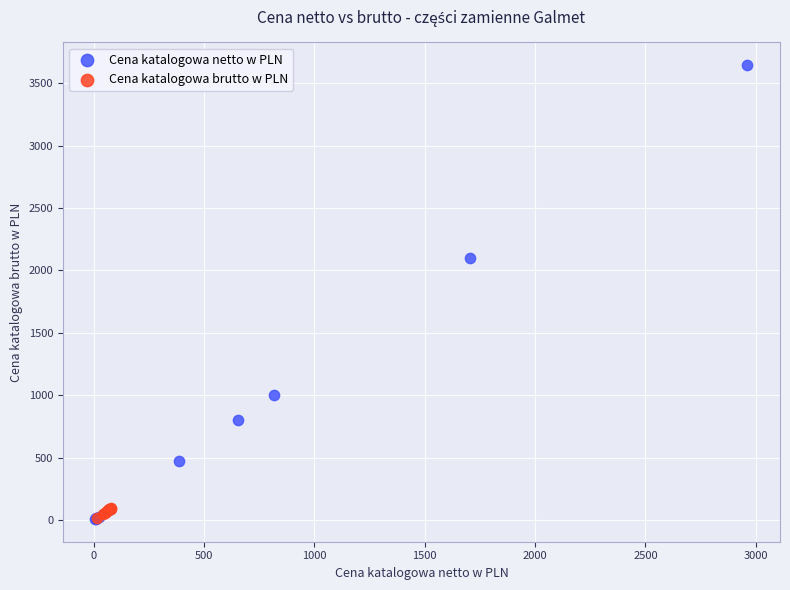

Which series has the largest Y range (max minus min)?

Cena katalogowa netto w PLN